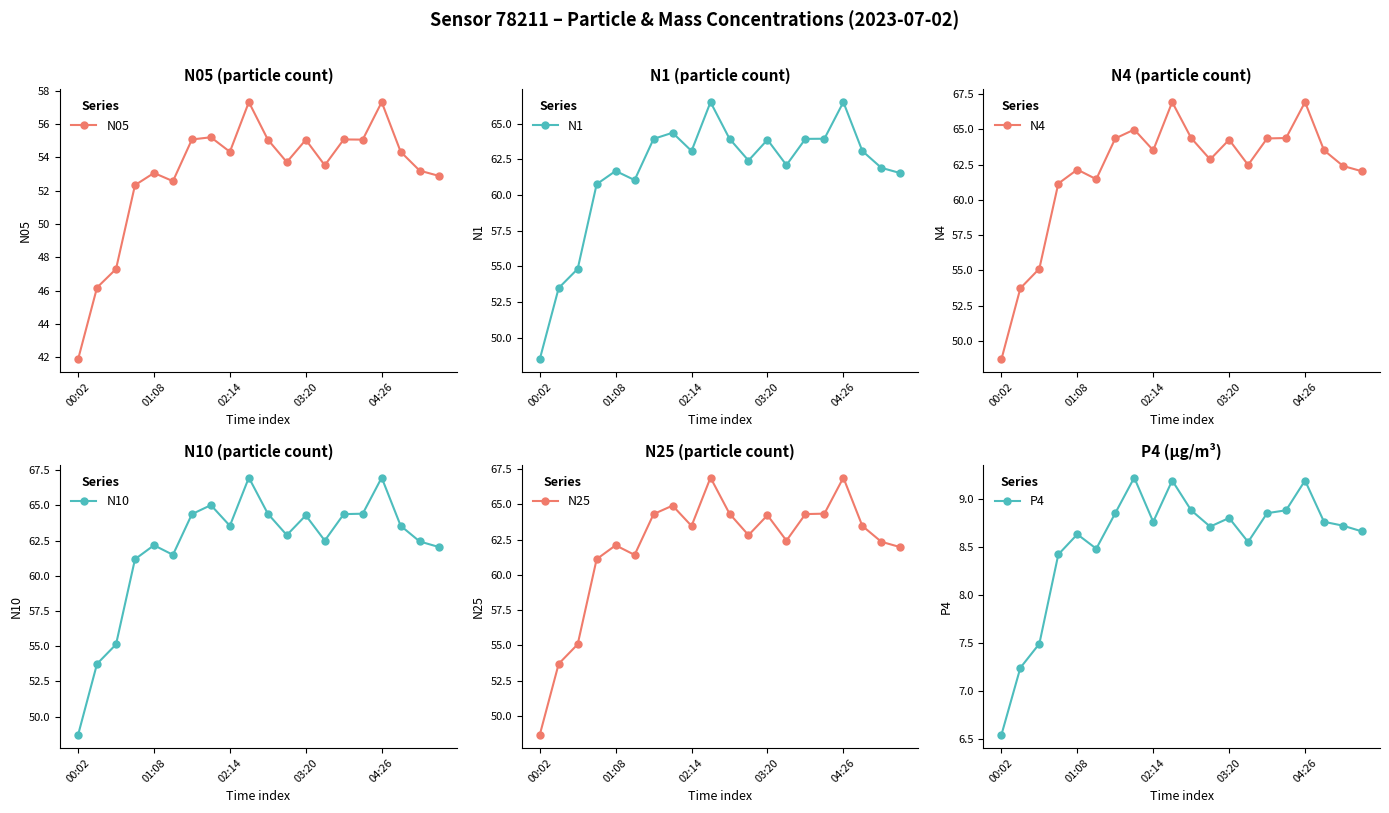

What are all the series names shown in the legend?

N05, N1, N4, N10, N25, P4